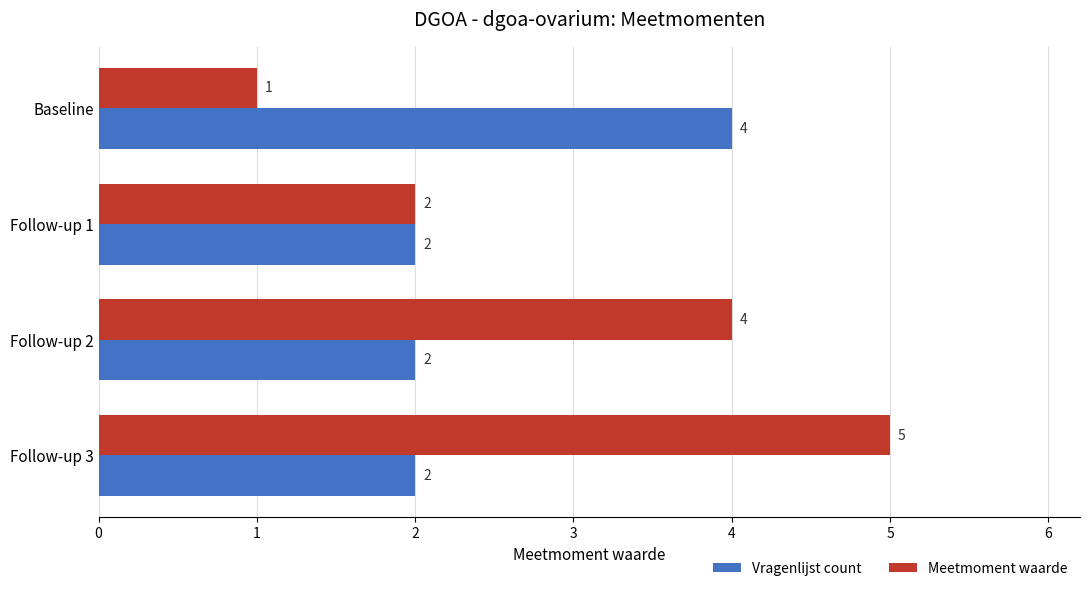

Is it true that Vragenlijst count equals 2 at Follow-up 2?

True